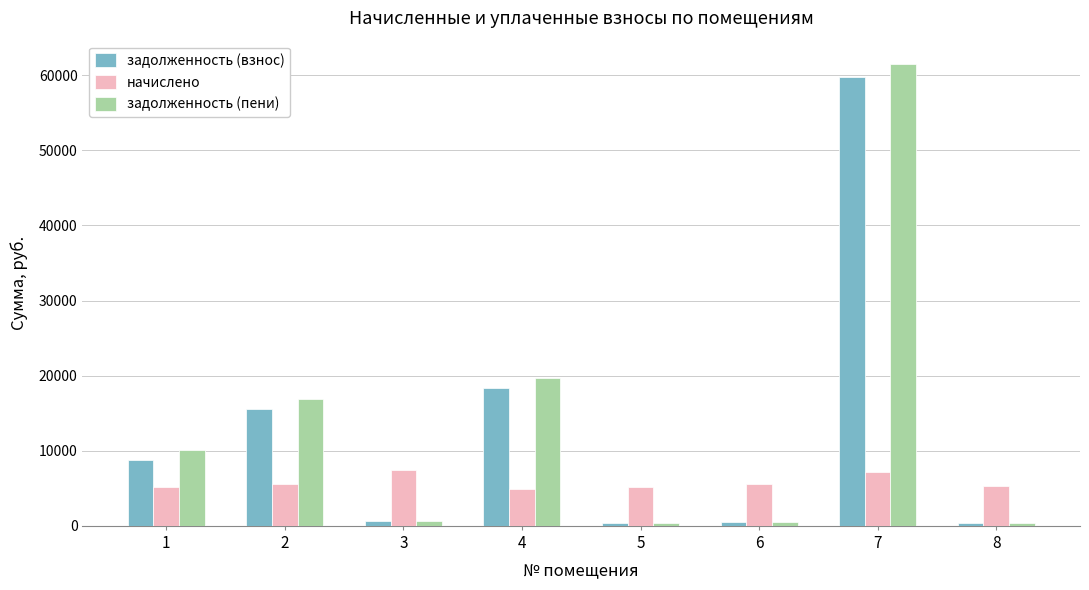

At which label does задолженность (пени) first exceed 10097?

1